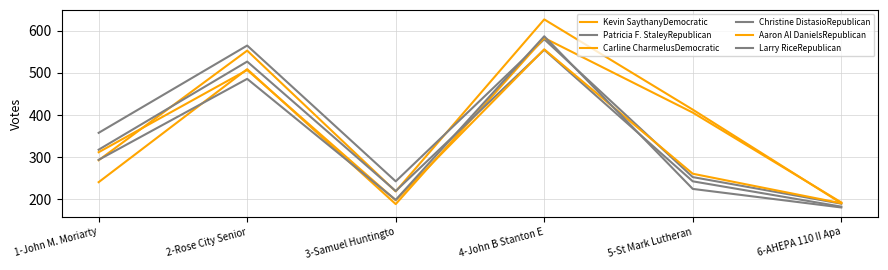

The Christine DistasioRepublican series shows 220 at 3-Samuel Huntingto. True or false?

True